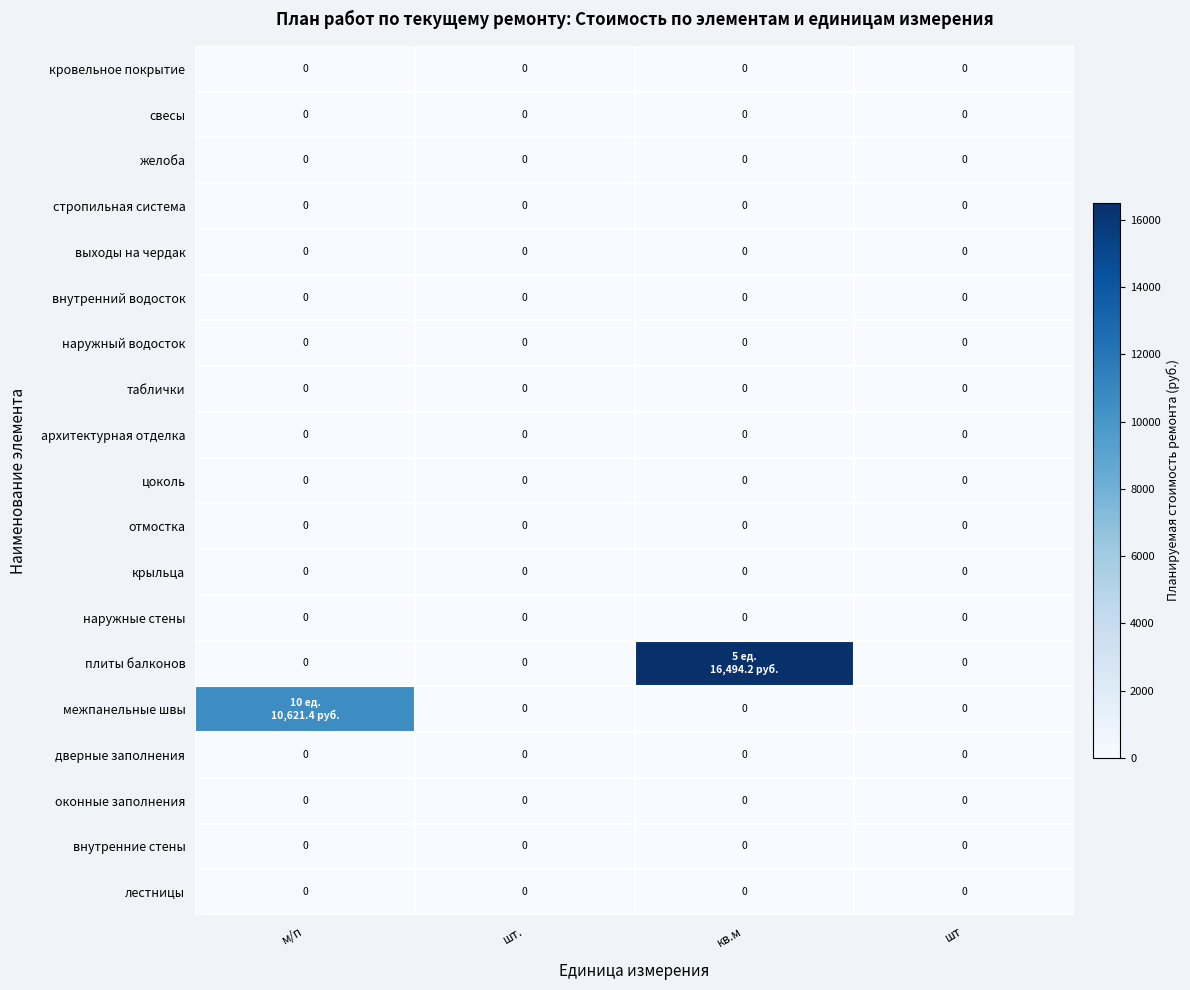

Rank the categories by наружные стены value from lowest to highest.

м/п, шт., кв.м, шт